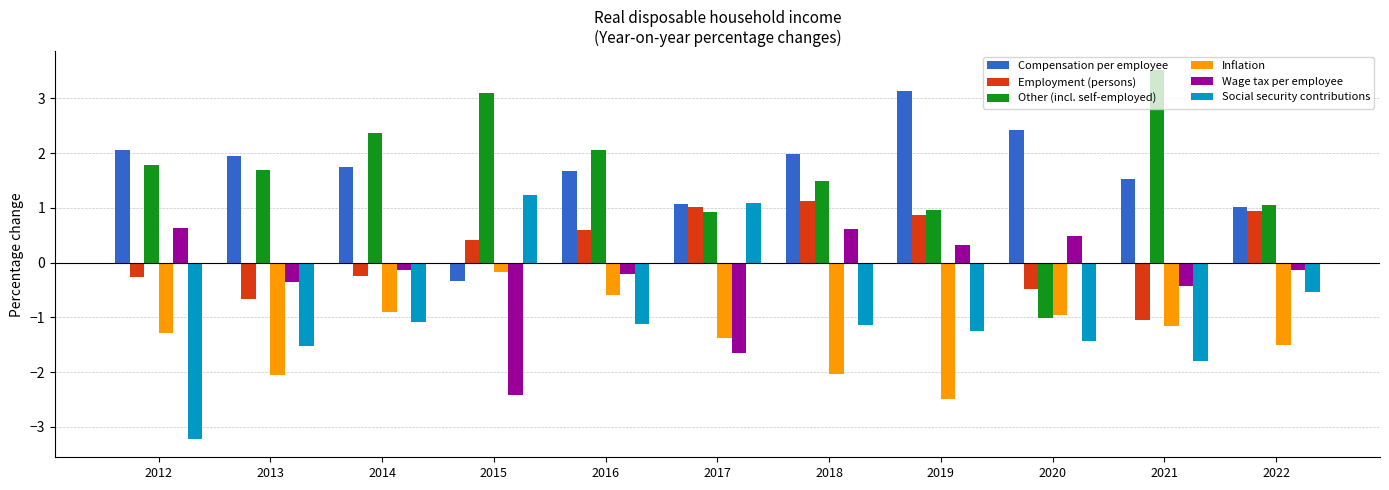

What is the sum of all Inflation values?

-14.5